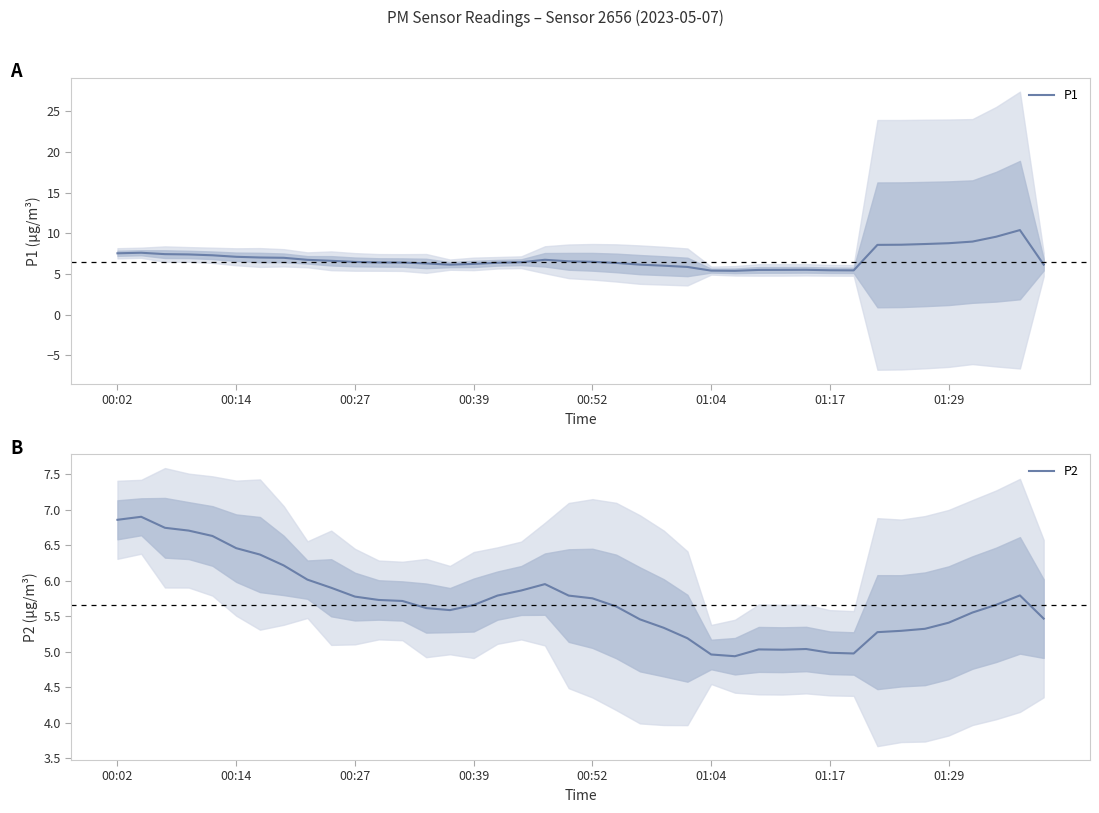

True or false: P2 and P1 cross at least once.

False